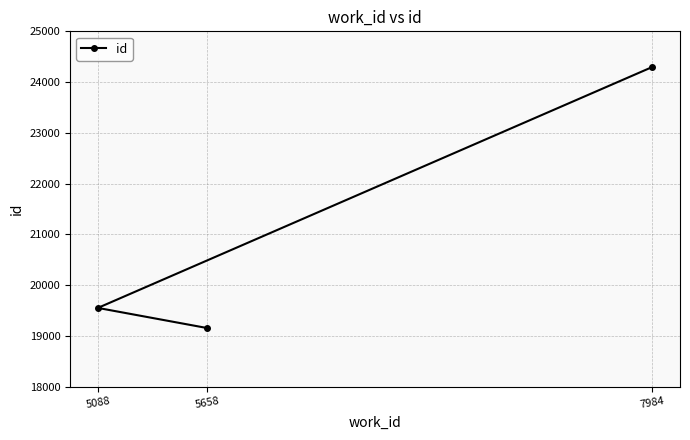

What is the ratio of the value at 7984 to the value at 5088?

1.2